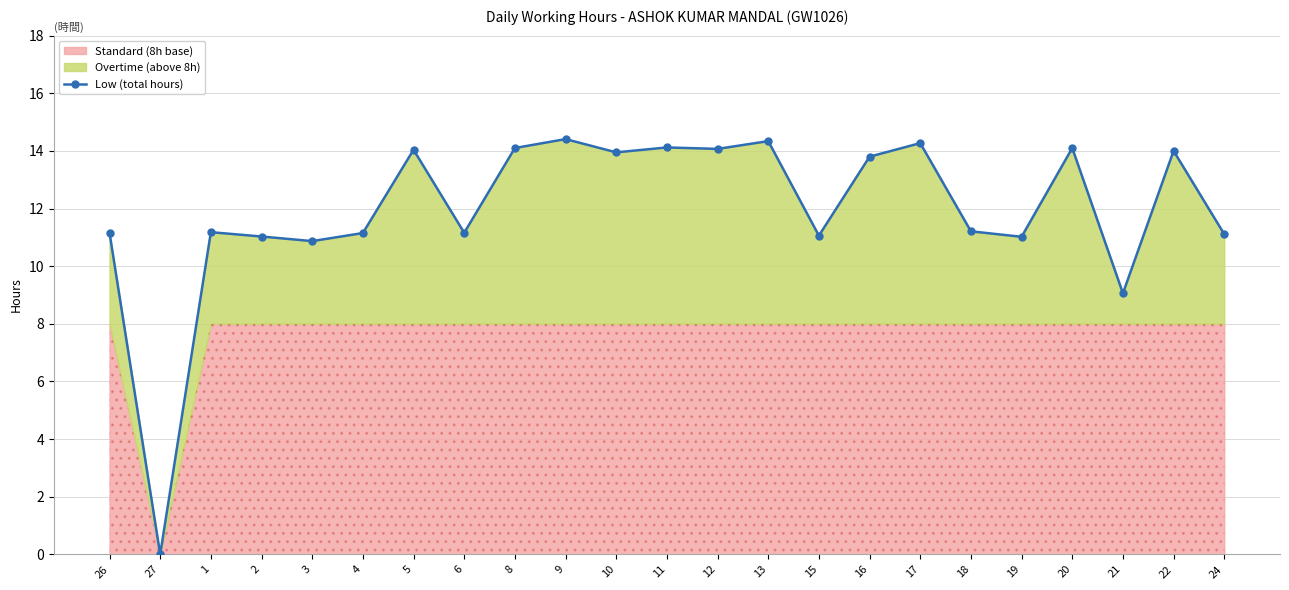

Count the number of categories in the chart.

23